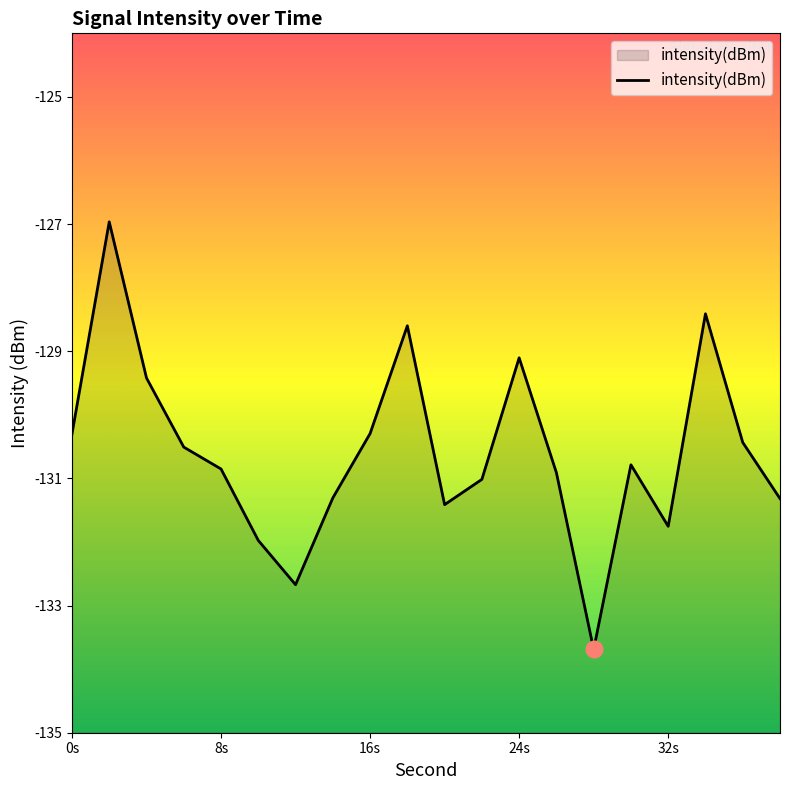

What is the value of the 3rd point from the left?

-129.4